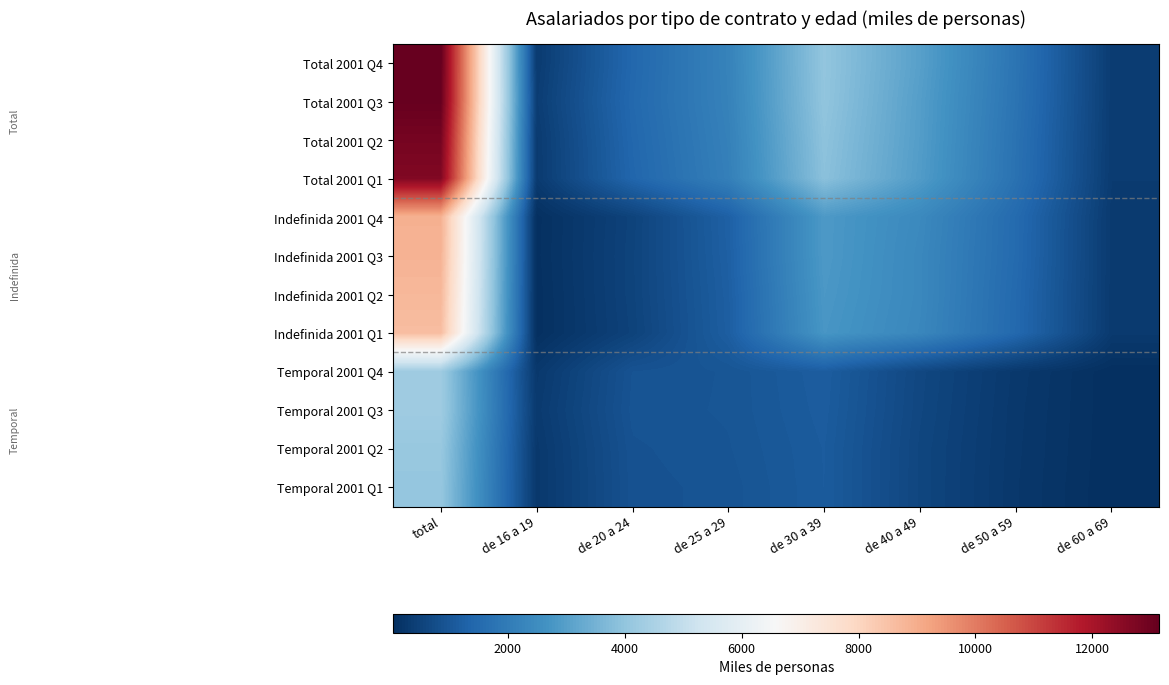

How many distinct data groups are displayed?

12